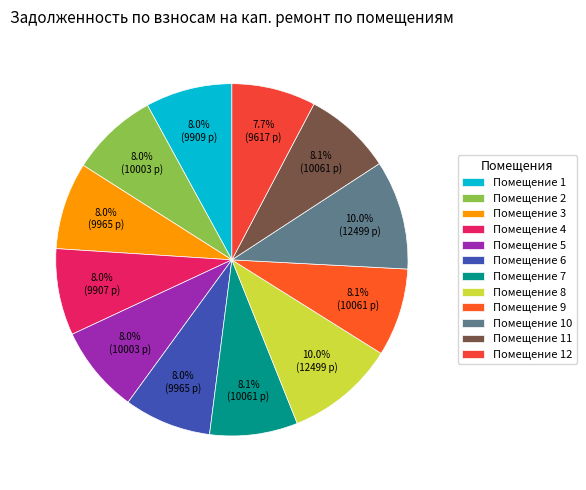

How many slices are in this pie chart?

12